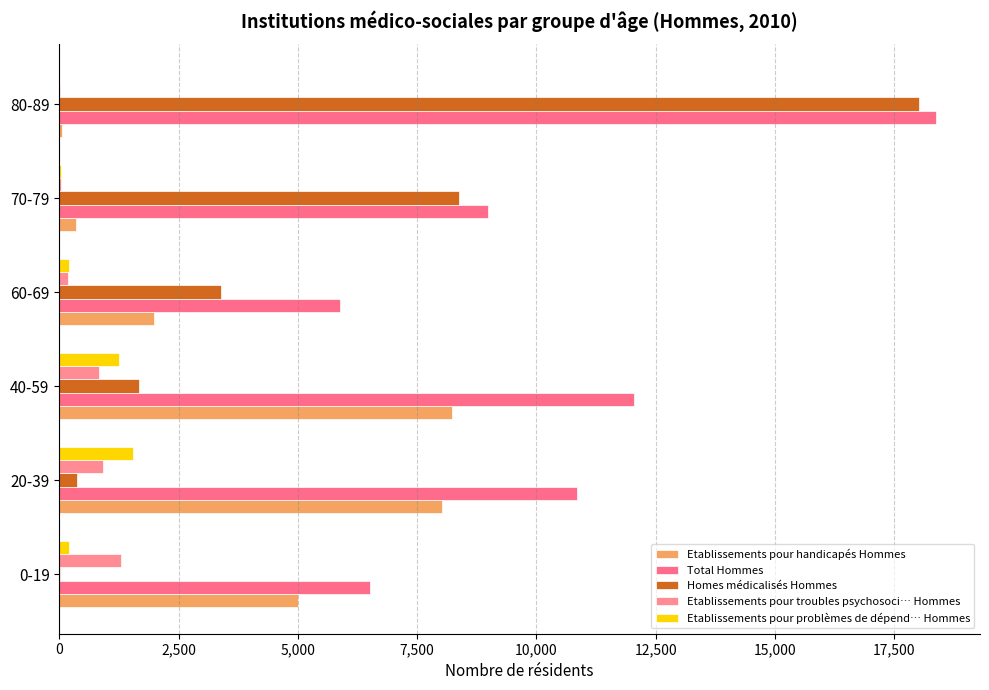

At which label does Etablissements pour handicapés Hommes reach its peak?

40-59